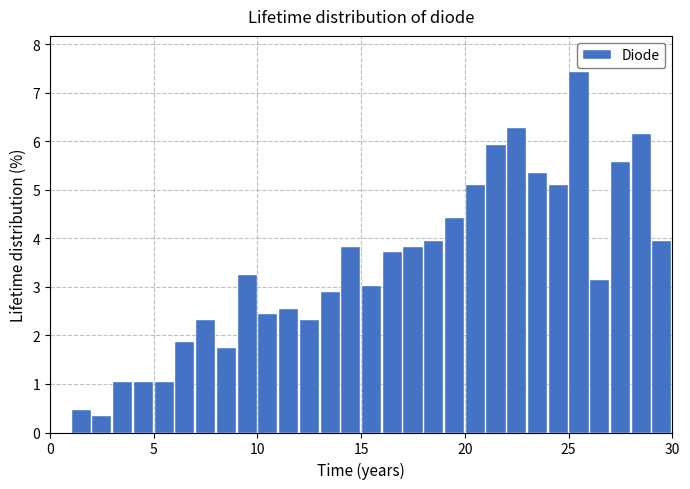

Around what value on the x-axis is the tallest bar? Give the approximate position of its centre, as read against the axis.

25.5